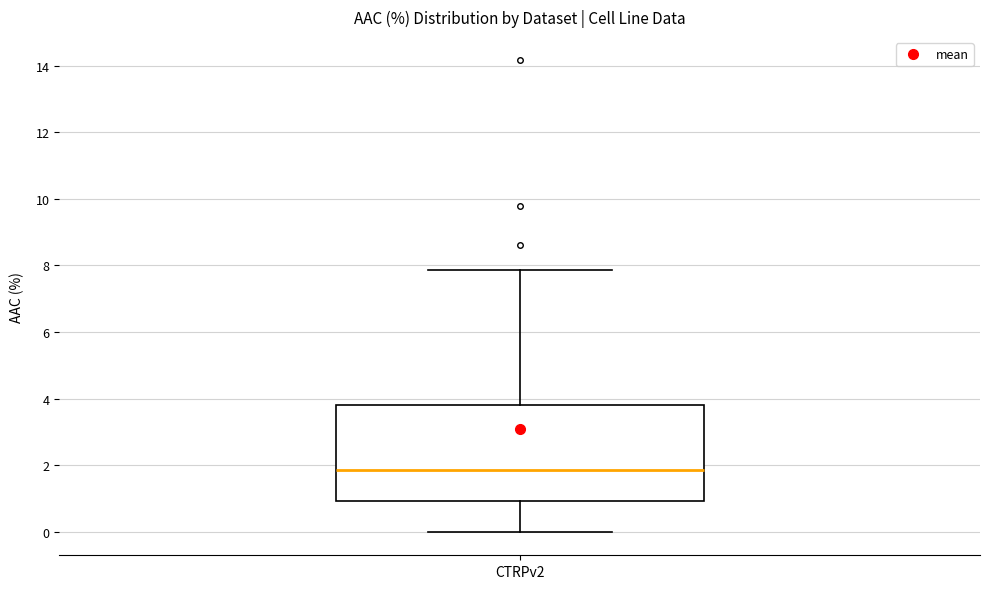

Transcribe this box plot: give where the median line is, the range the box spans, and where the two whiskers end, as read against the y-axis. The values are not printed on the chart, so give them approximately, as read against the axis.

median 1.8, box 1.0 to 3.8, whiskers 0.0 to 7.8